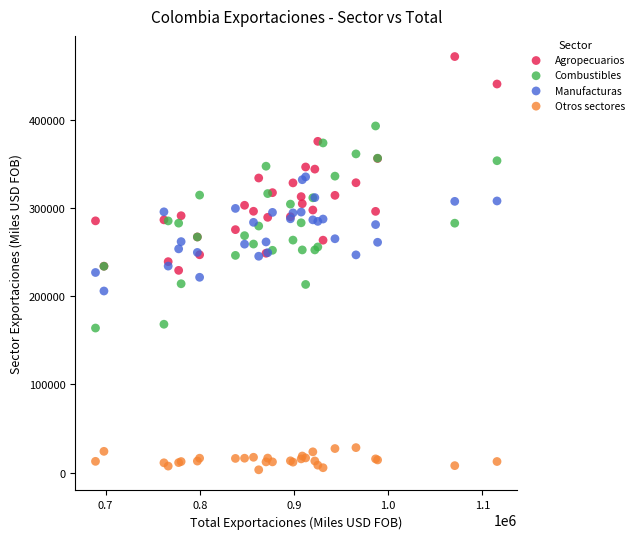

Which series has the widest spread of Y values?

Agropecuarios